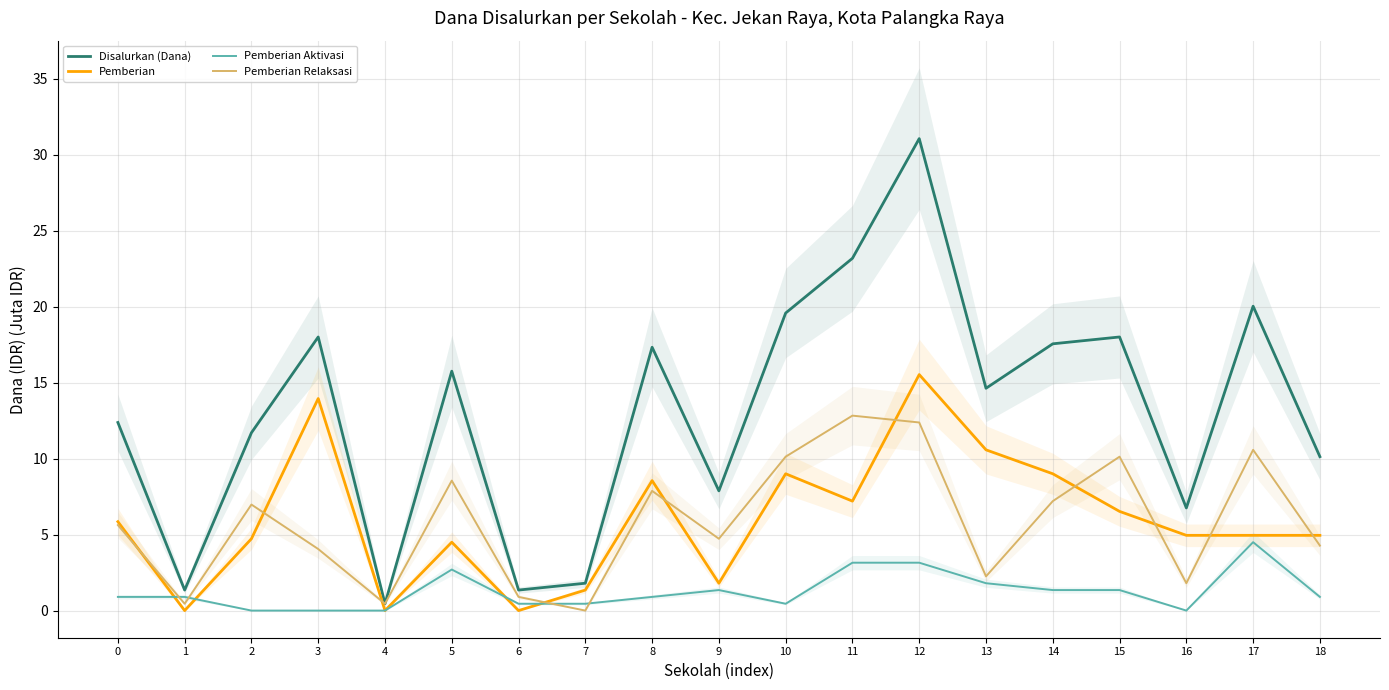

Which category has the highest value in the Pemberian Aktivasi series?

17